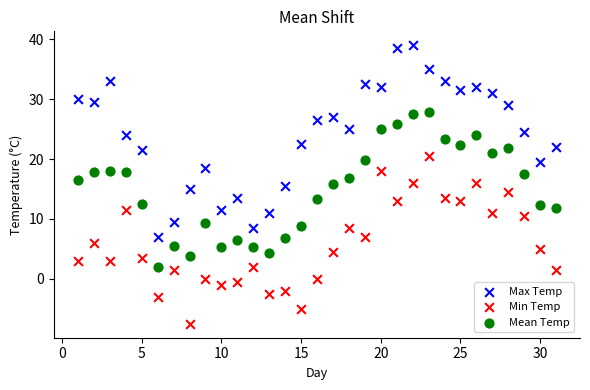

Which series contains the highest Y value?

Max Temp